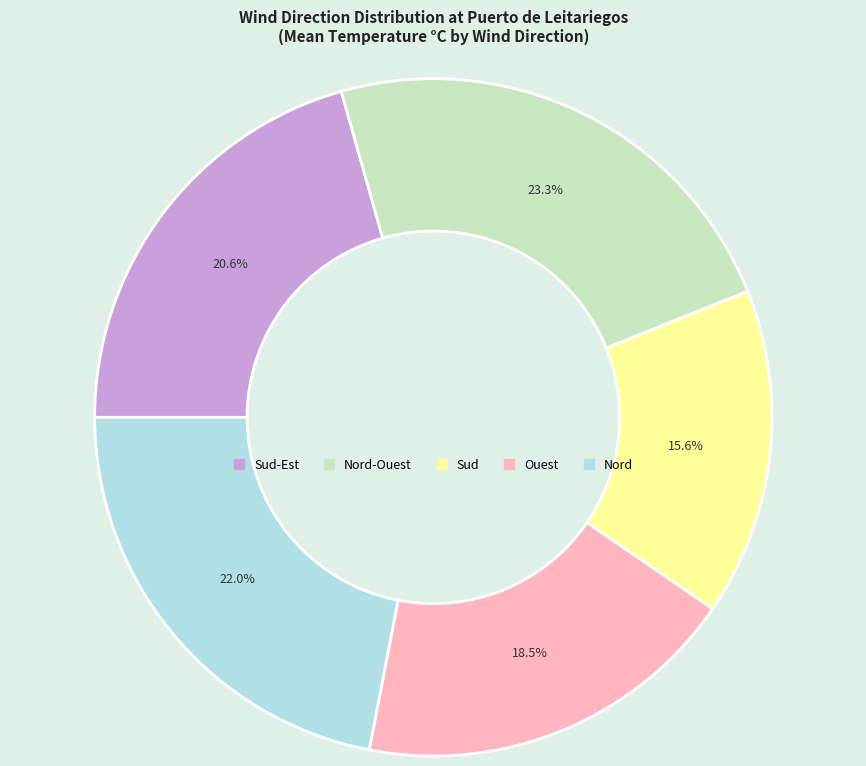

Is there a majority slice in this chart?

No